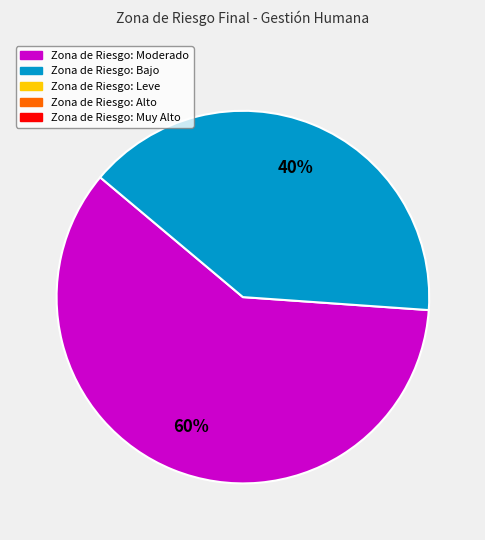

To the nearest percent, what is the difference between the largest and smallest slice percentages?

20%